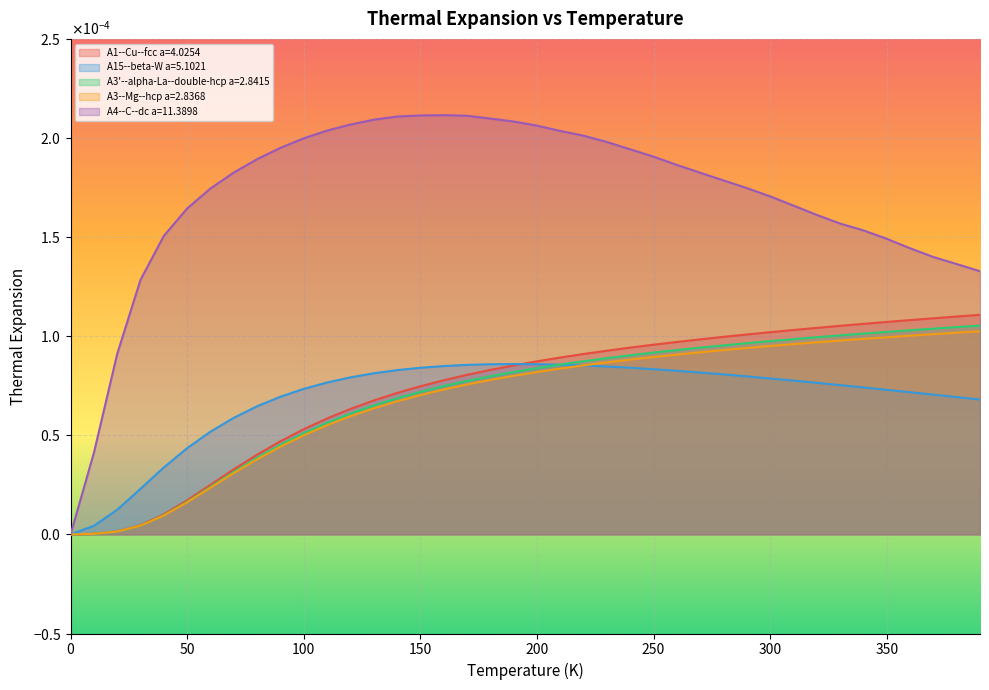

How many A4--C--dc a=11.3898 values are between 0 and 1?

40